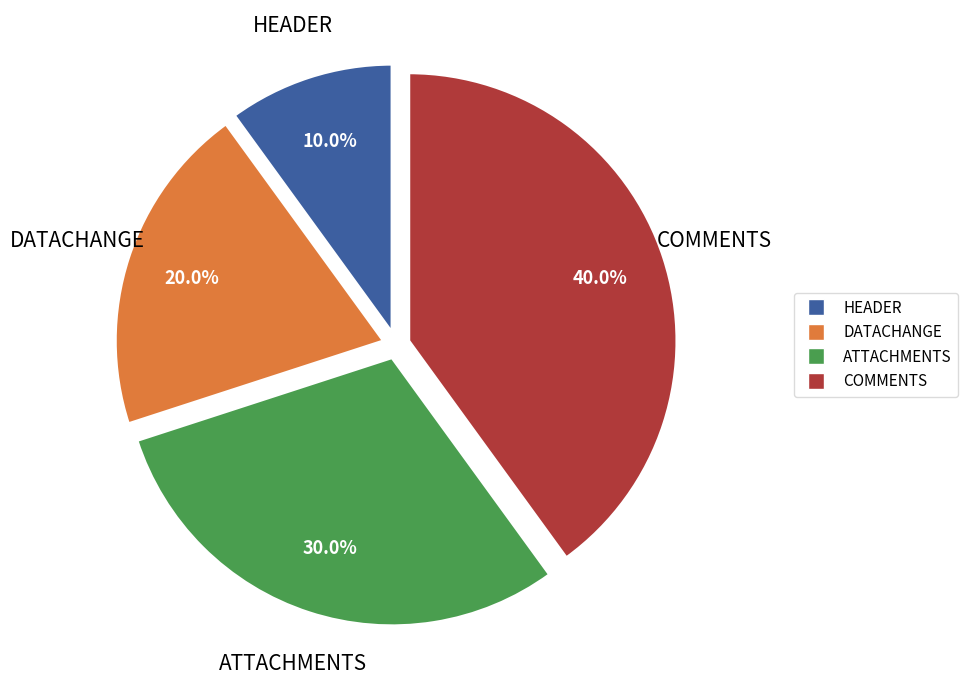

Rank the categories by value from lowest to highest.

HEADER, DATACHANGE, ATTACHMENTS, COMMENTS